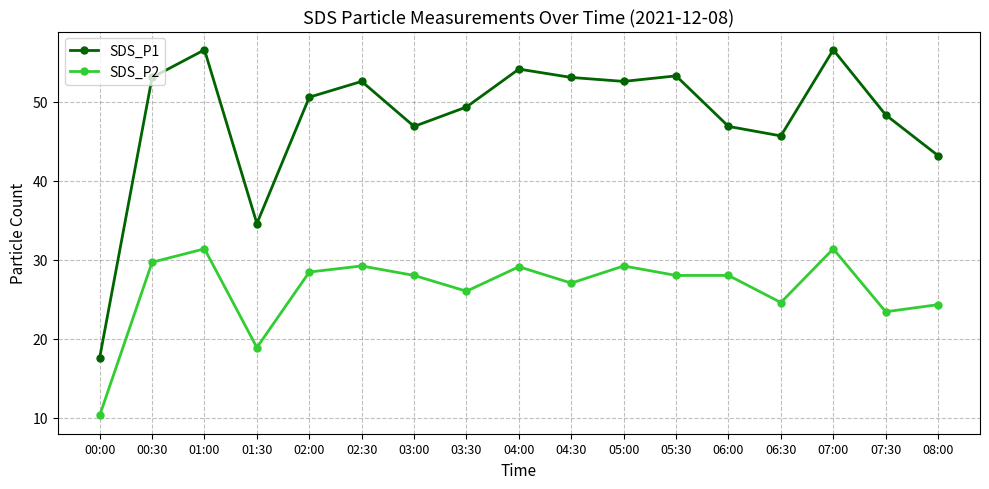

Does the chart display data point markers on the line(s)?

Yes